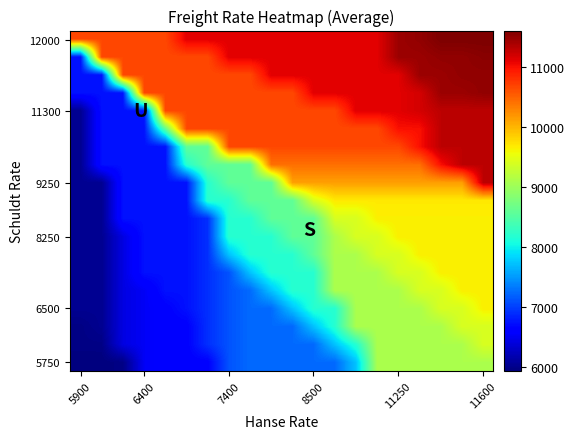

At how many categories does at least one series exceed 6961?

20